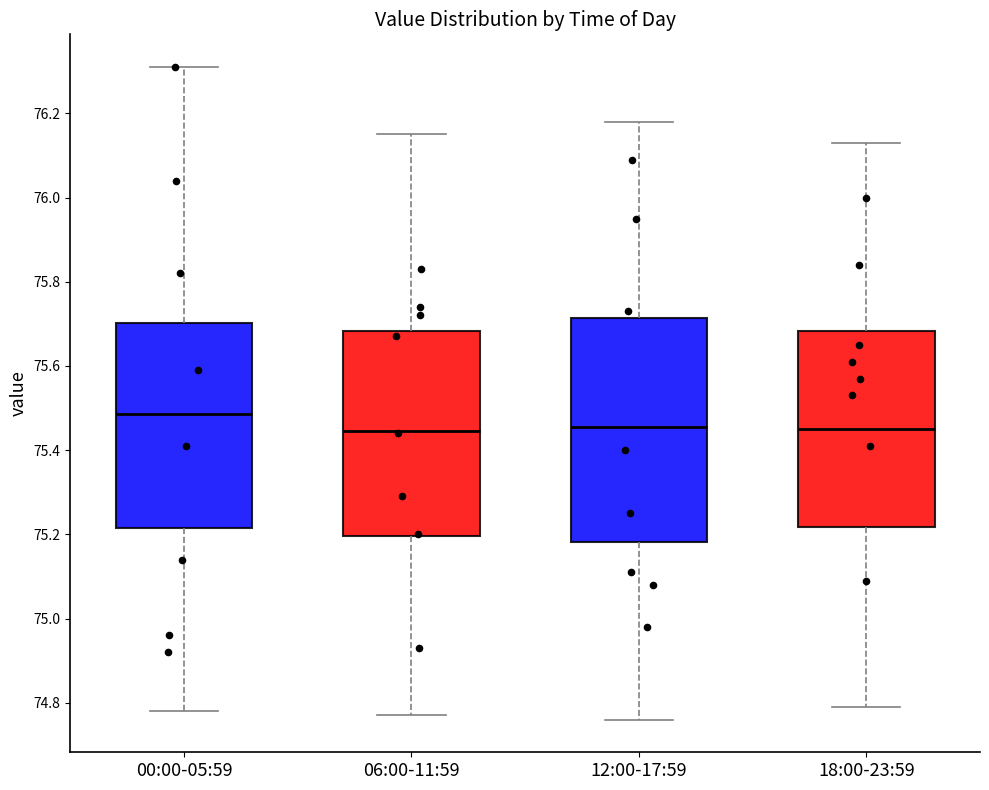

Which box is the tallest, from its lower edge to its upper edge?

12:00-17:59